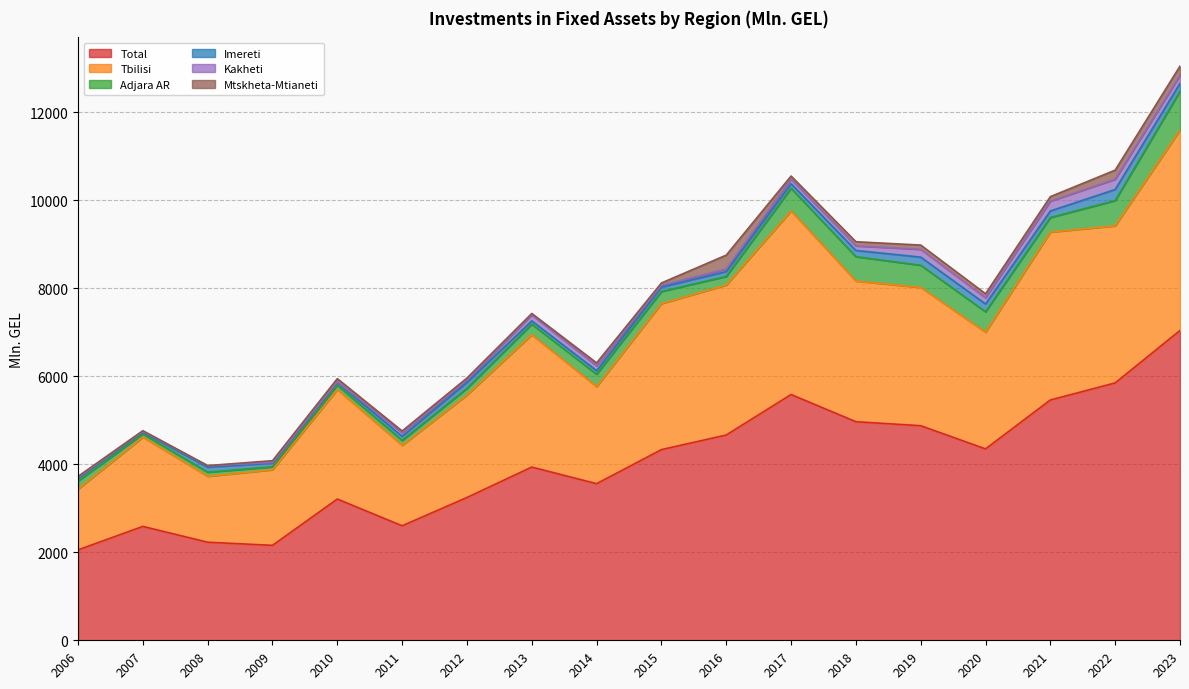

List the series in order of their peak value, highest first.

Total, Tbilisi, Adjara AR, Mtskheta-Mtianeti, Imereti, Kakheti